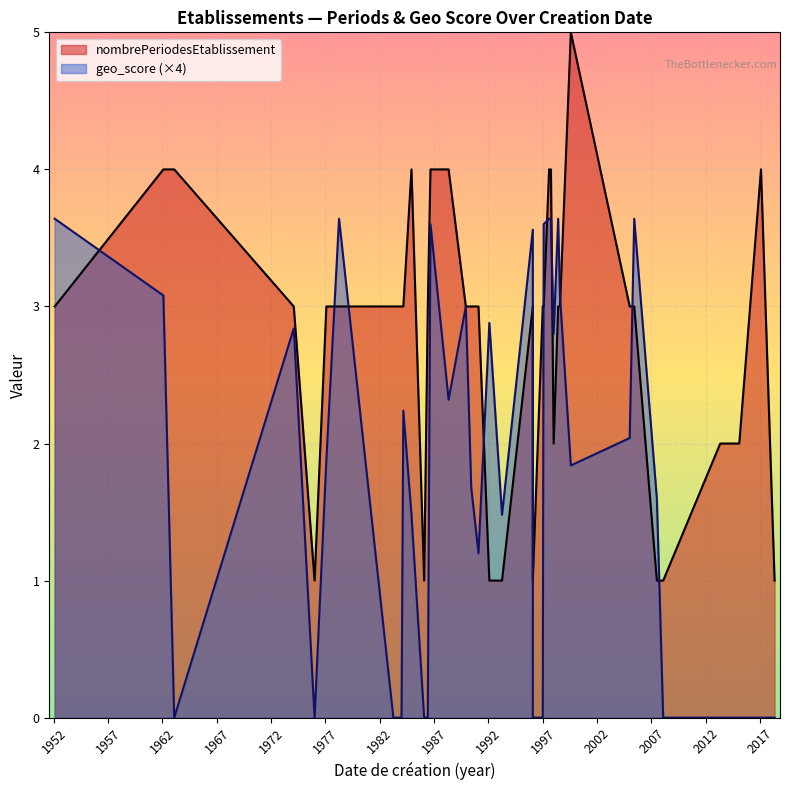

What is the average value of the geo_score series?

0.4